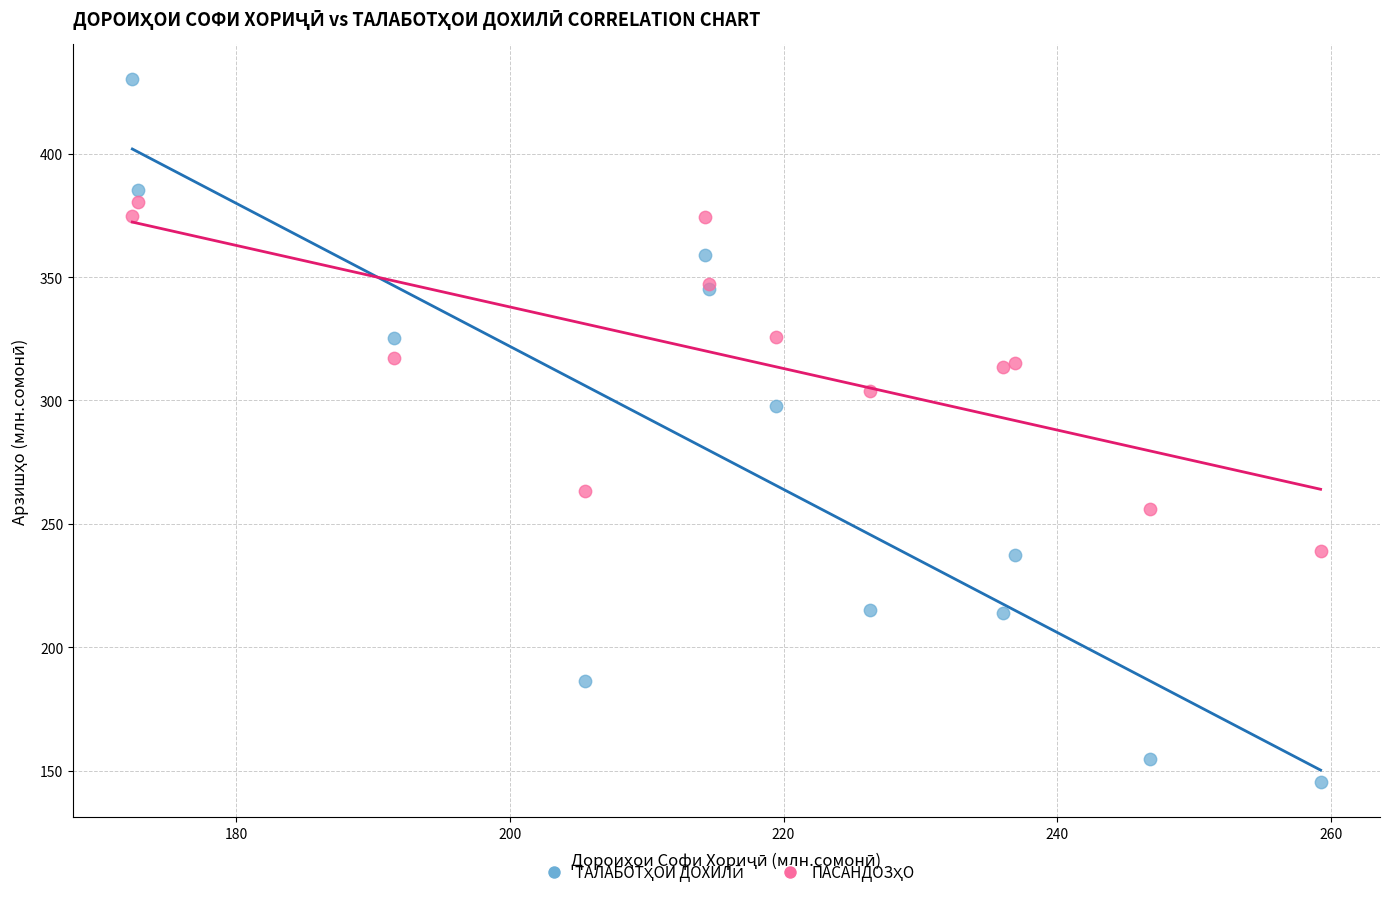

What is the X range (max minus min) for the scatter plot?

86.9